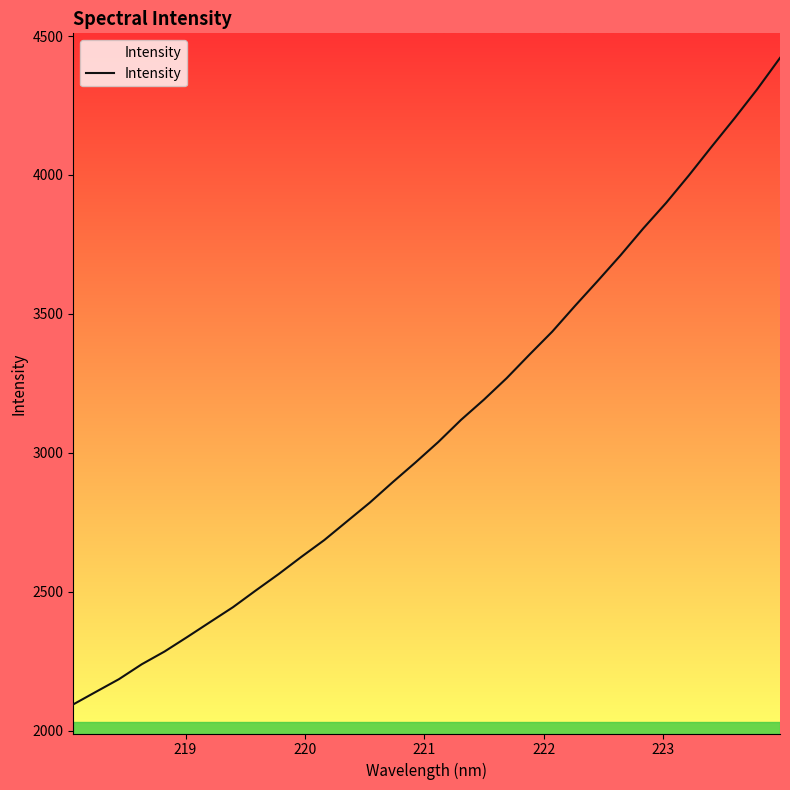

Reading right to left, what are all the values shown in this chart?

4421.2	4308.6	4203.6	4102.1	3998.7	3899.7	3808.0	3711.2	3619.1	3529.0	3436.3	3353.5	3268.8	3191.4	3118.9	3039.1	2965.5	2894.5	2821.3	2753.8	2686.3	2626.2	2564.0	2505.1	2444.9	2391.5	2337.8	2285.4	2239.4	2185.8	2140.6	2095.0